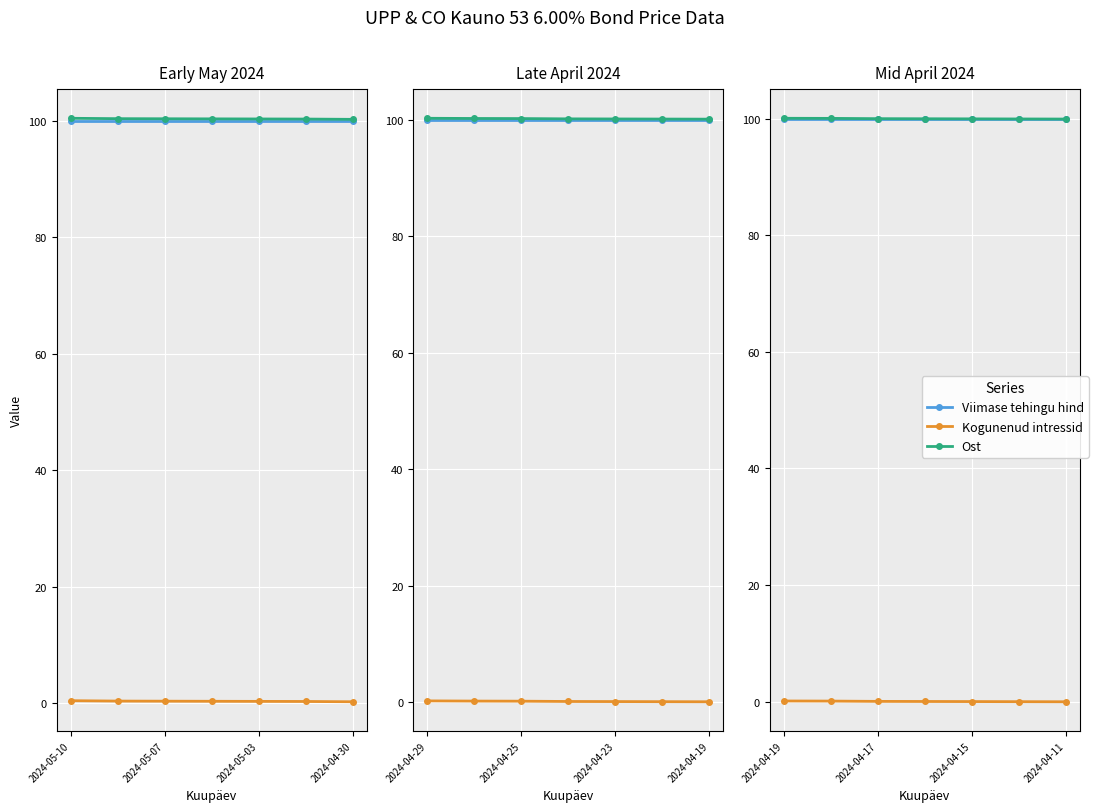

Is the value of Viimase tehingu hind at 2024-04-30 greater than the value of Kogunenud intressid at 6?

Yes